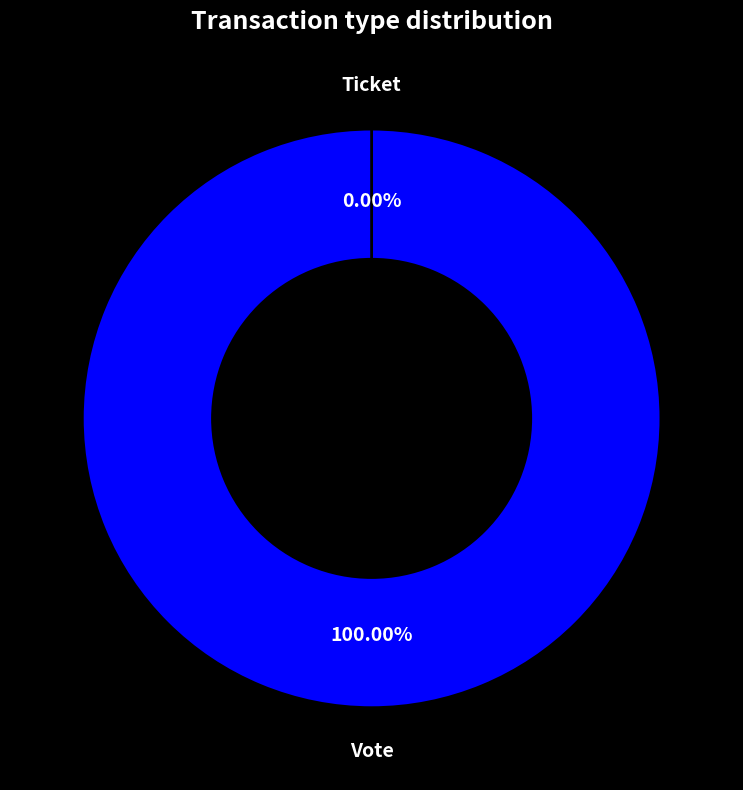

What is the largest slice in the pie chart?

Vote